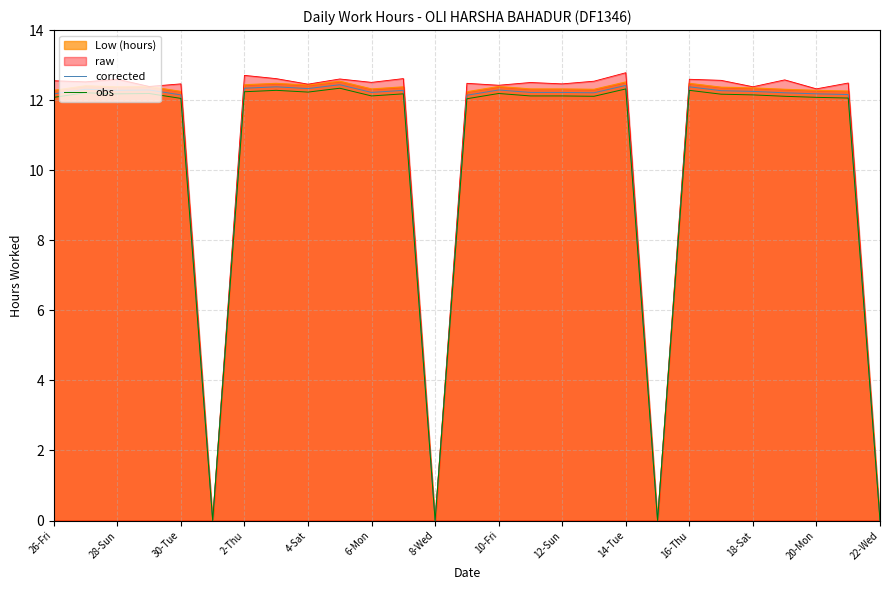

True or false: corrected has a value of 12.2 at 4-Sat.

True